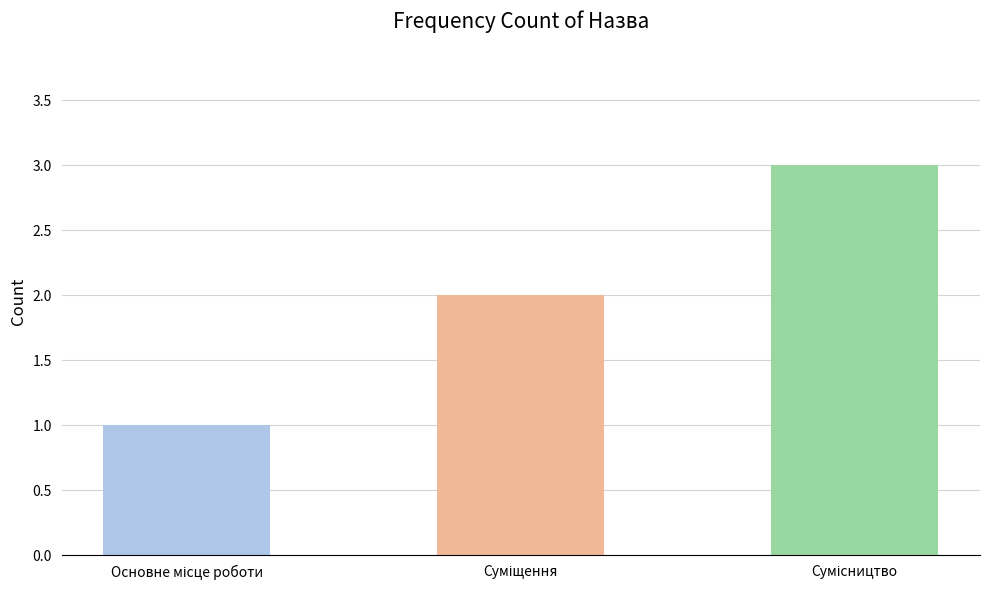

Reading left to right, extract all data points from this chart.

1	2	3